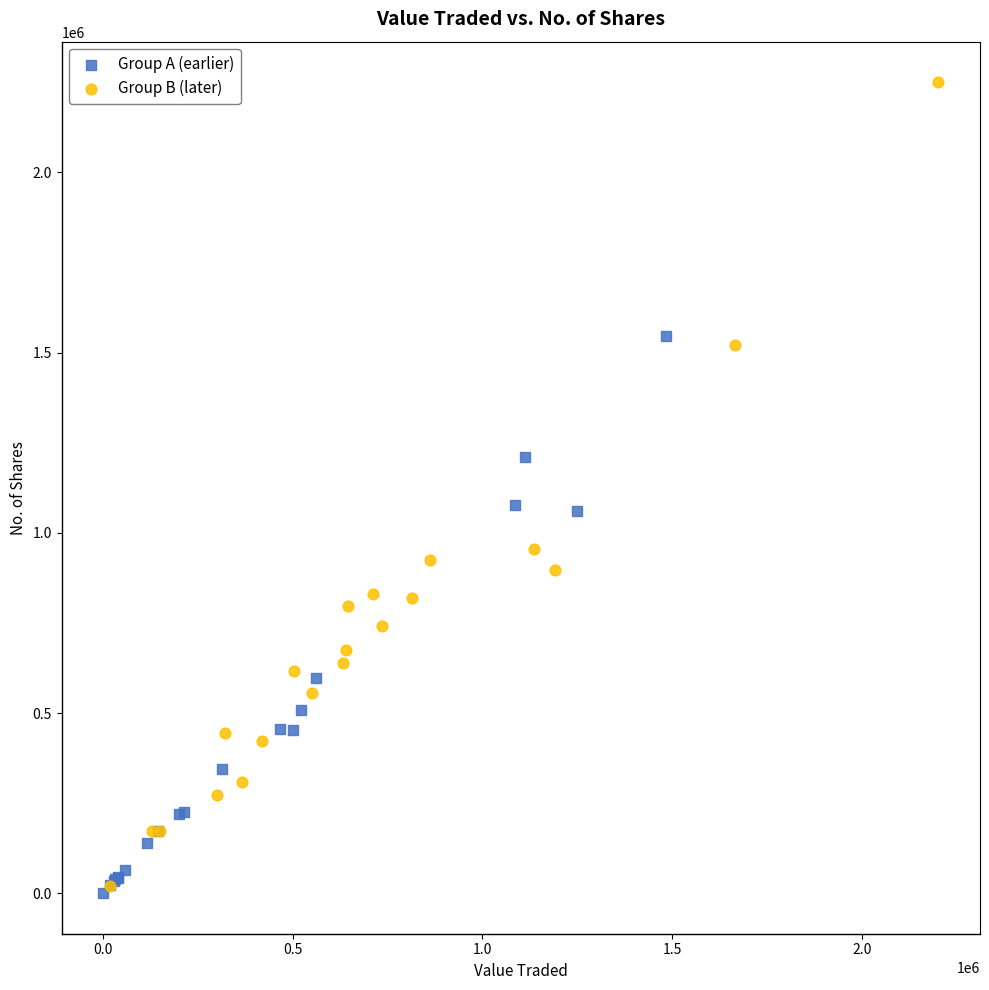

Which series reaches the maximum Y coordinate?

Group B (later)